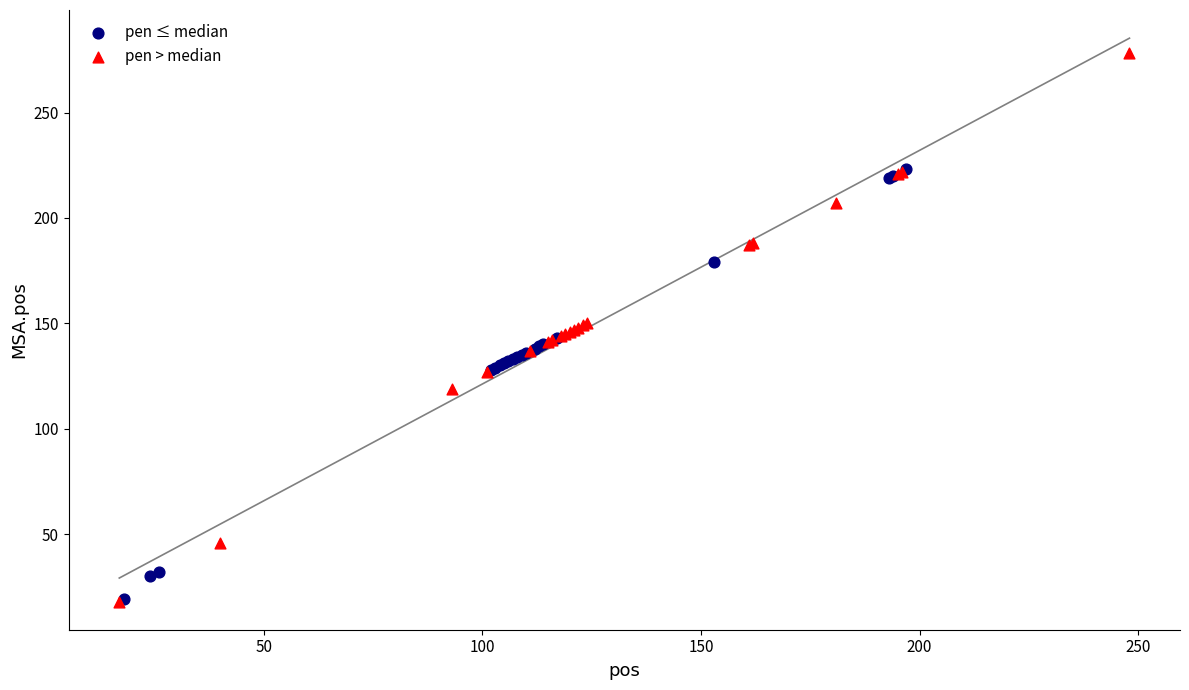

Which series has the widest spread of Y values?

pen > median